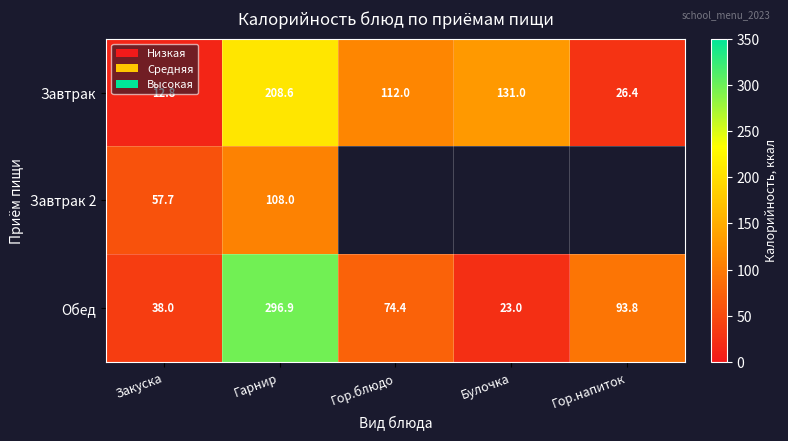

What is the difference between the highest and lowest values at Гарнир?

188.9